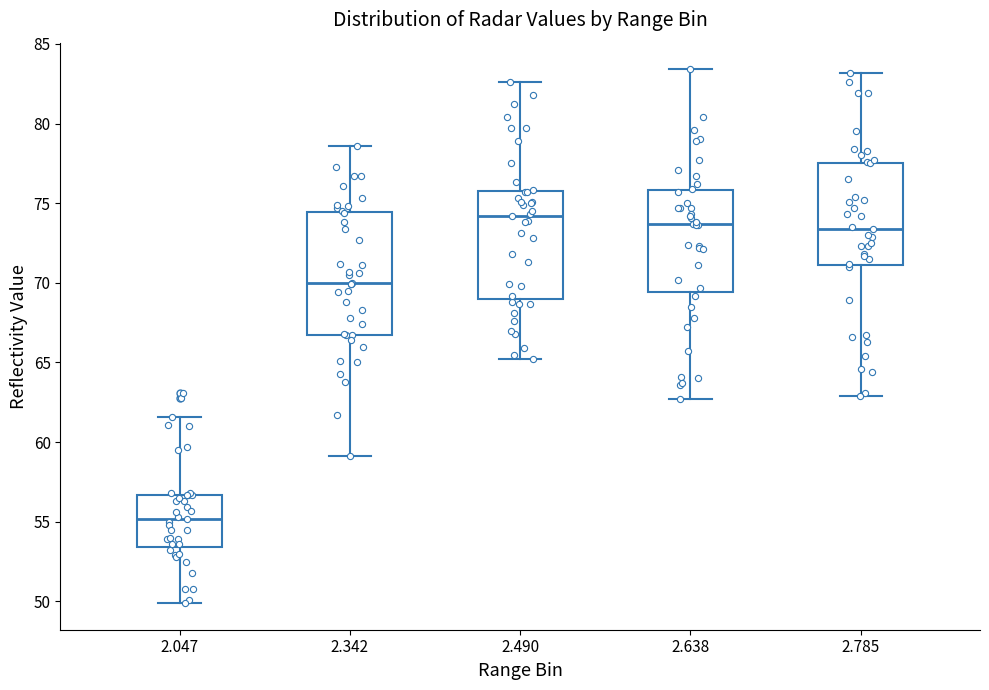

Comparing the boxes themselves (not the whiskers), which one is the tallest?

2.342